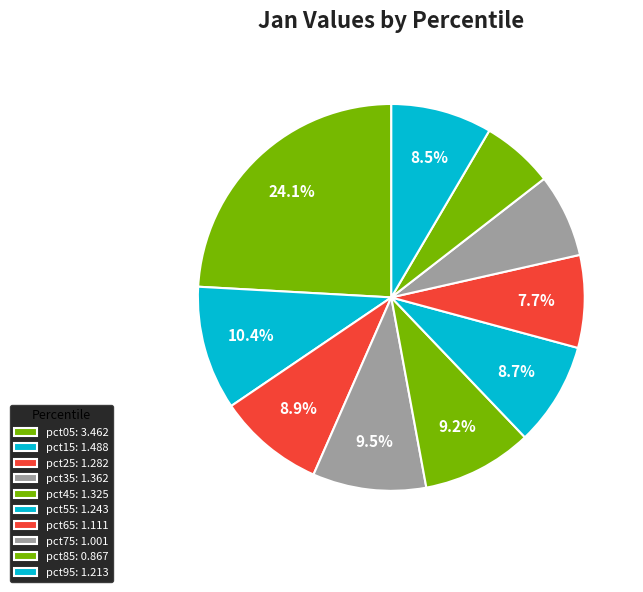

What percentage is the pct75 slice, to the nearest percent?

7%